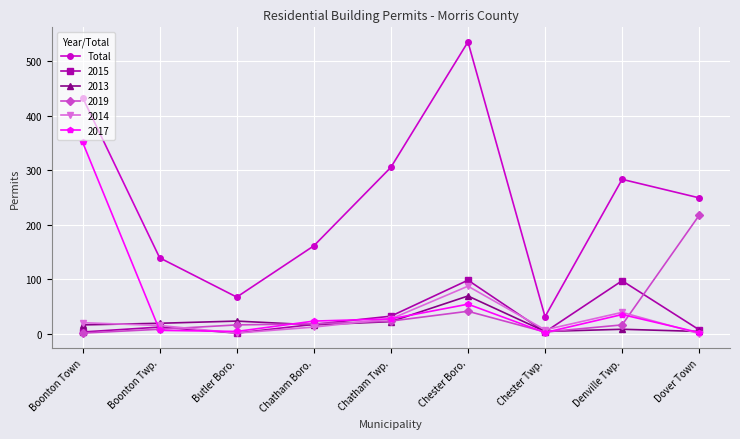

Is this an area chart (filled region under the line)?

No